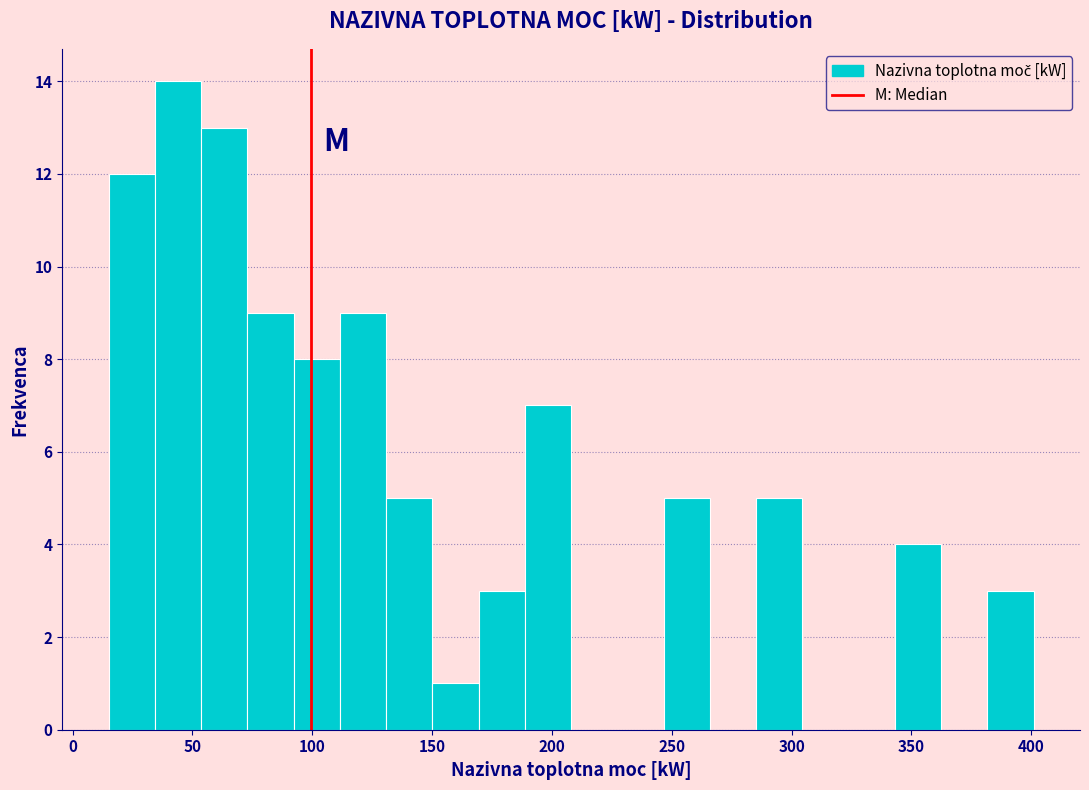

Around what value on the x-axis is the tallest bar? Give the approximate position of its centre, as read against the axis.

45